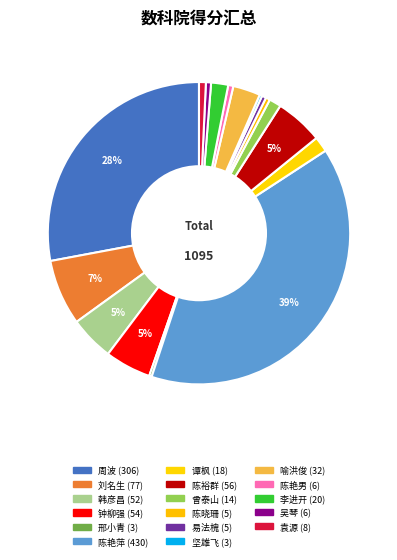

Which slice is the smallest?

邢小青